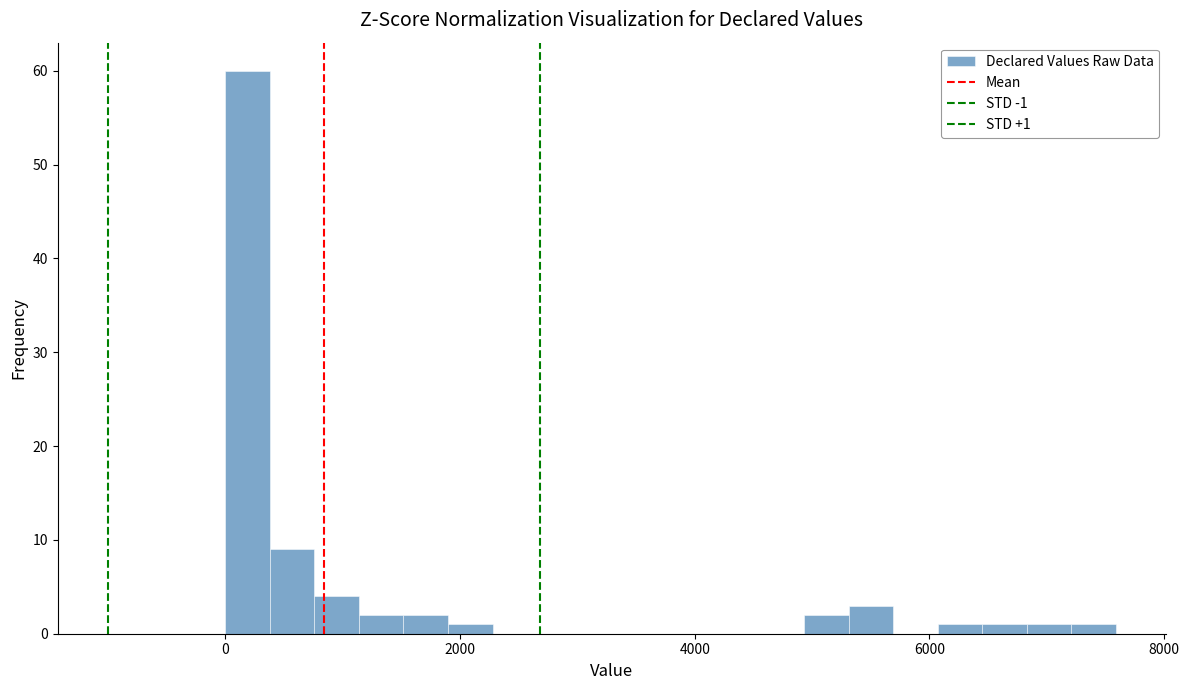

Around what value on the x-axis is the tallest bar? Give the approximate position of its centre, as read against the axis.

200